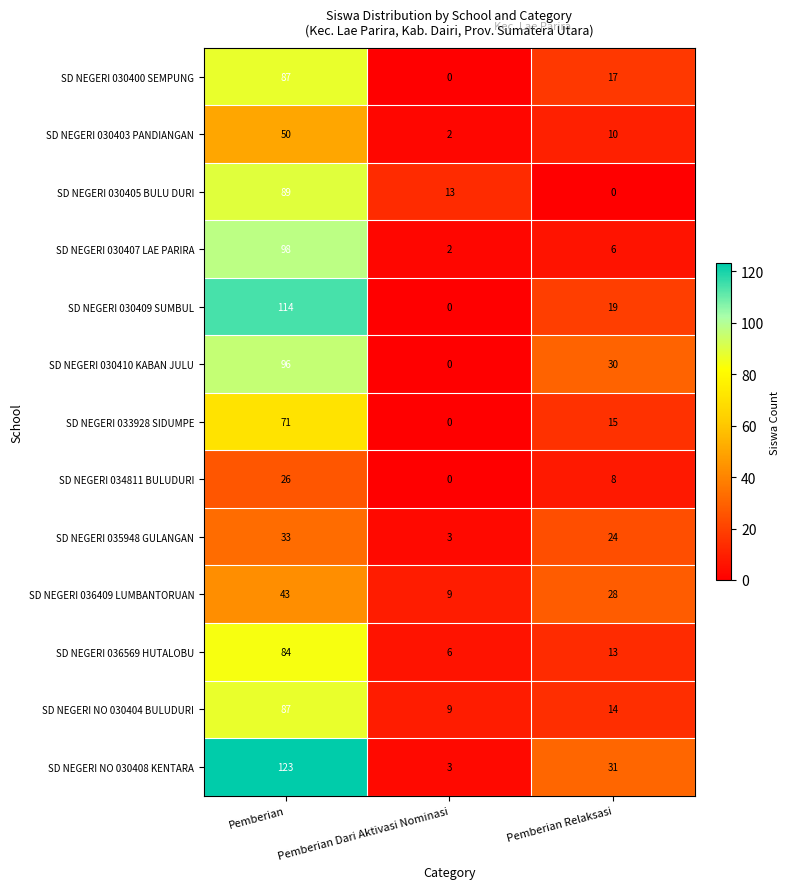

Count the SD NEGERI 036409 LUMBANTORUAN values in the range 9 to 43.

3